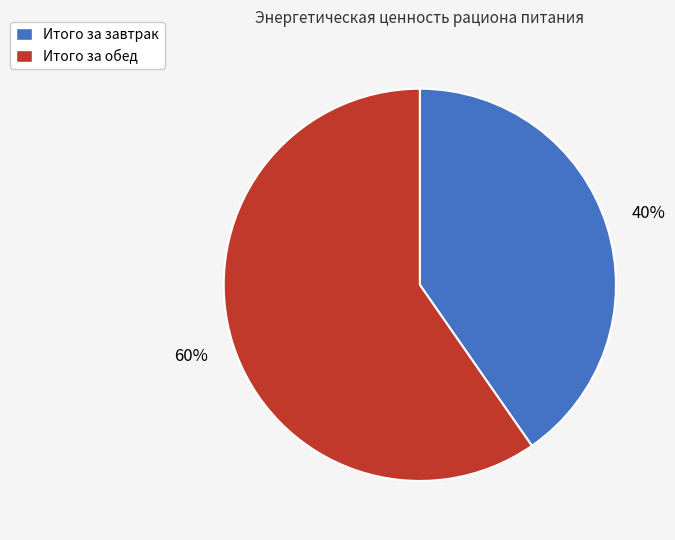

How many slices are in this pie chart?

2